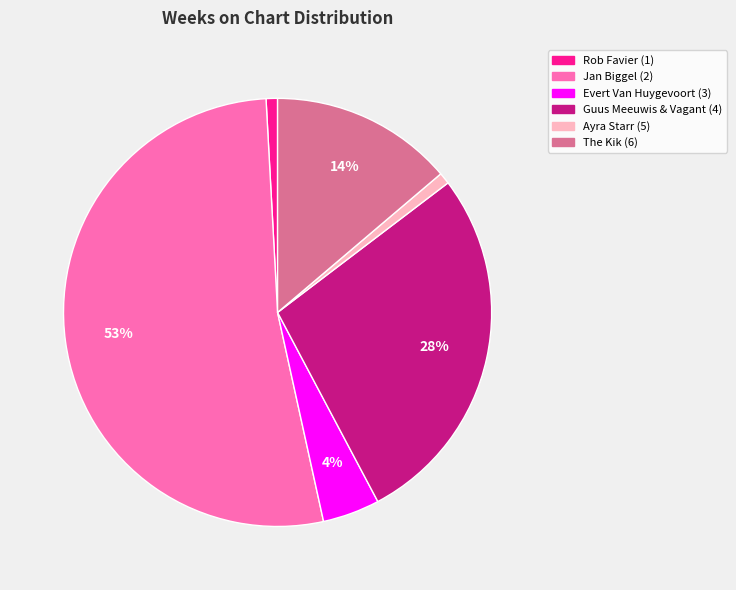

Is Jan Biggel (2) the majority of the pie?

Yes